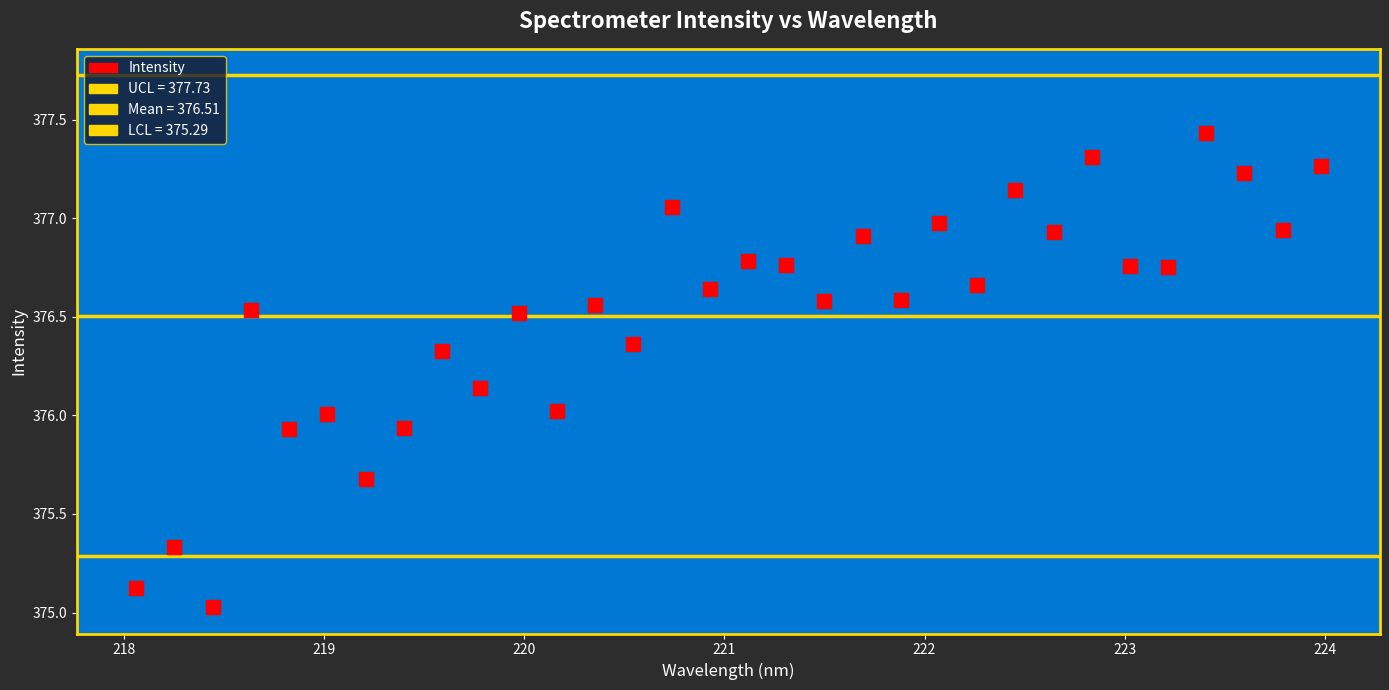

What is the range of X values (max minus min)?

5.9